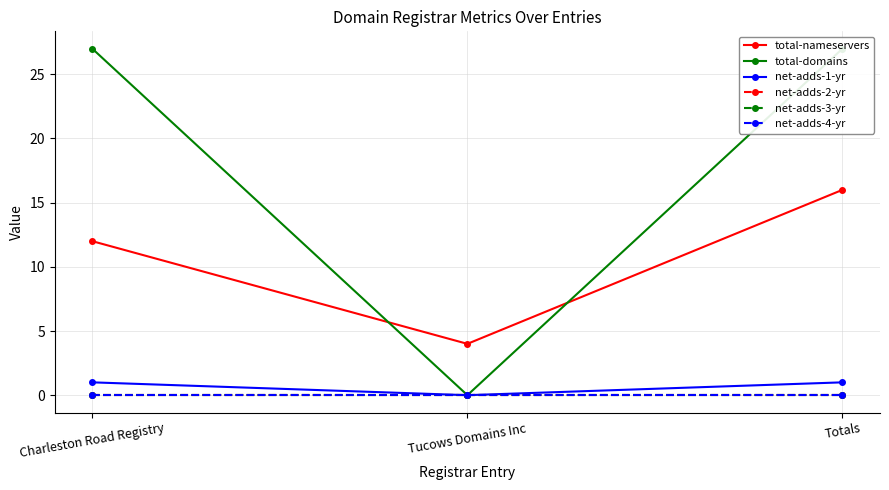

How many lines are shown in the chart?

6